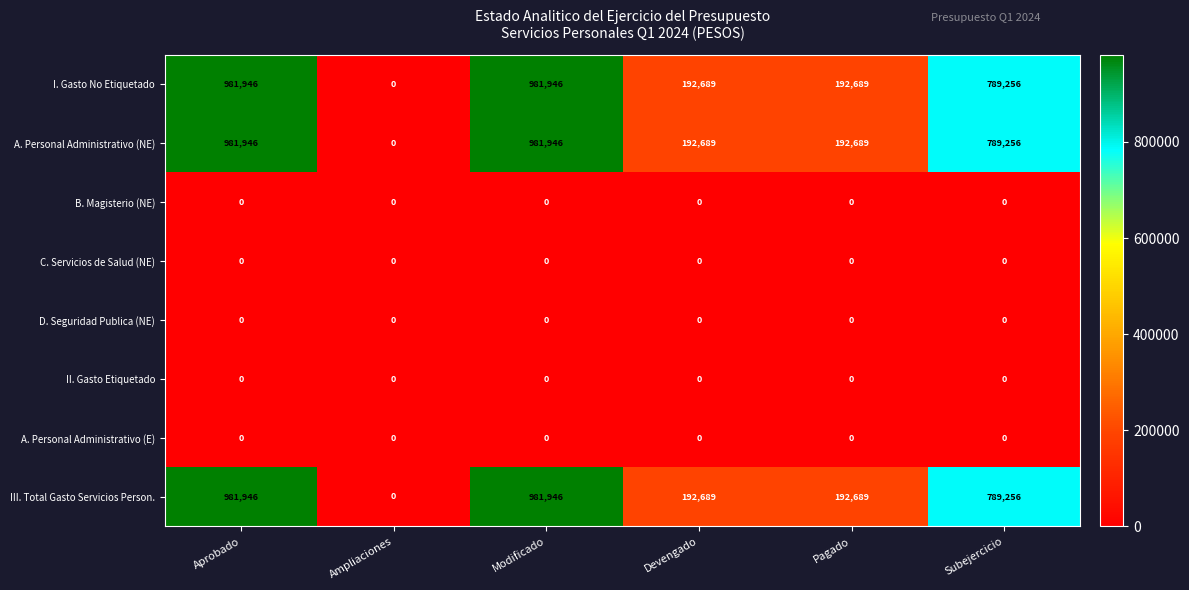

What is the highest value of the A. Personal Administrativo (NE) series?

981946